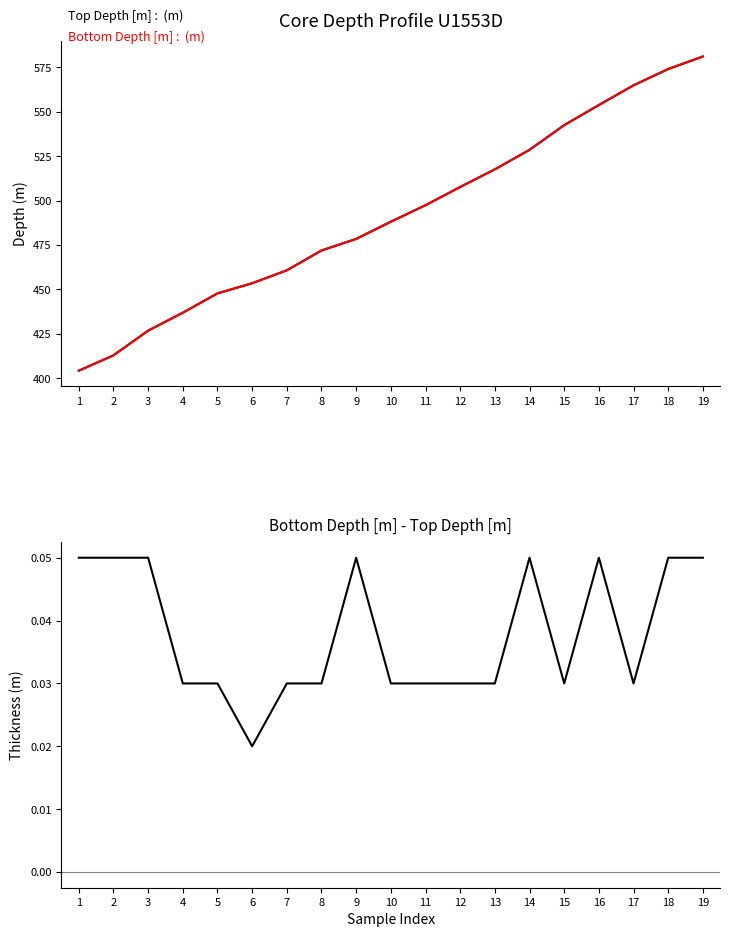

True or false: Top Depth [m] and Bottom Depth [m] - Top Depth [m] intersect in this chart.

False